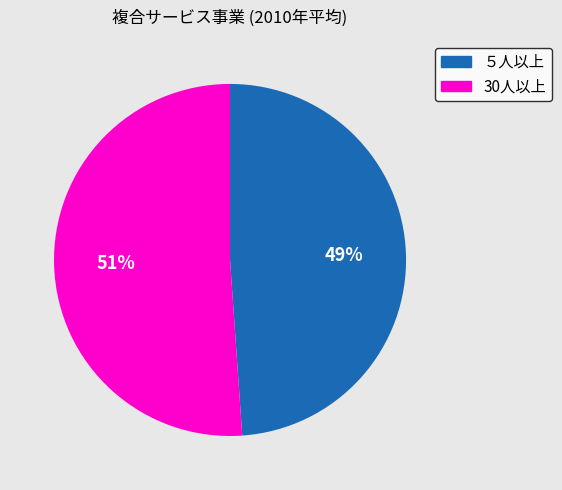

Which slice is the smallest?

５人以上